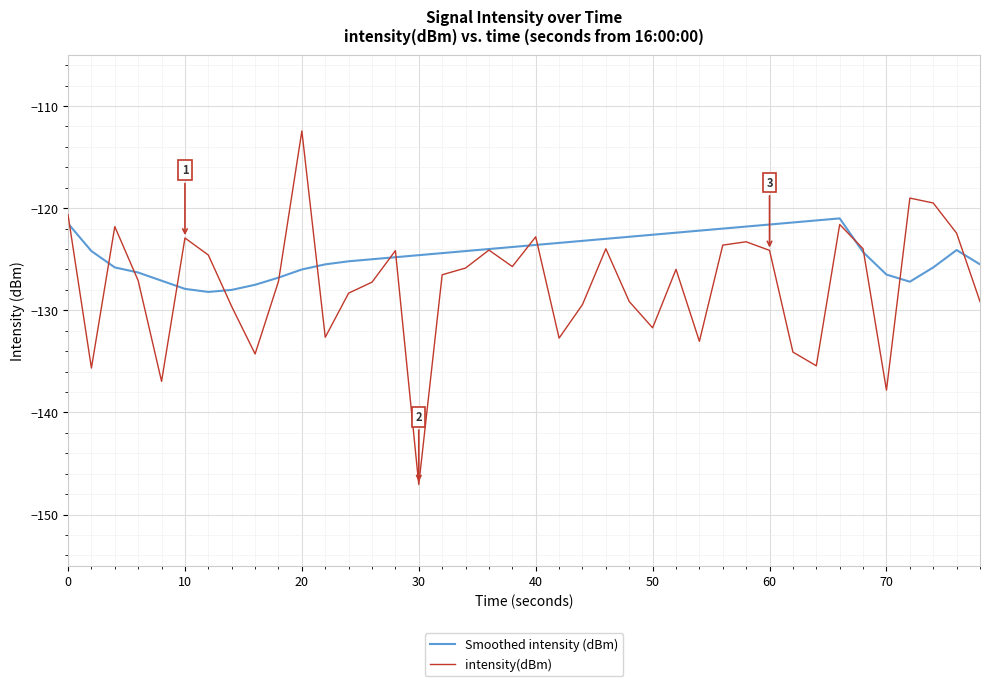

Which series has the widest spread of values?

intensity(dBm)